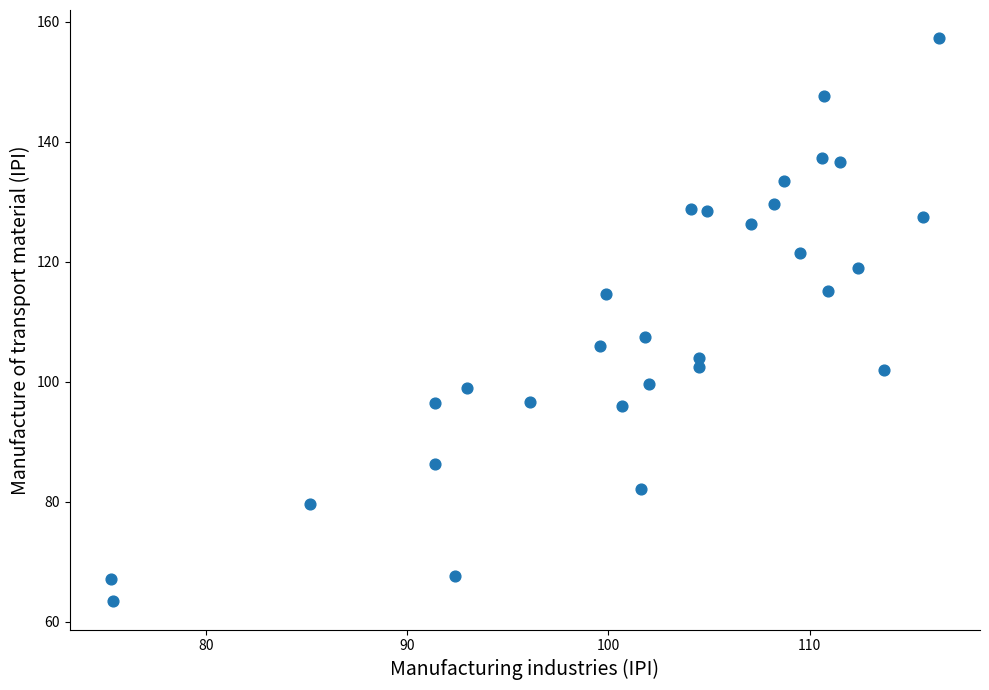

What is the range of Y values (max minus min)?

93.9